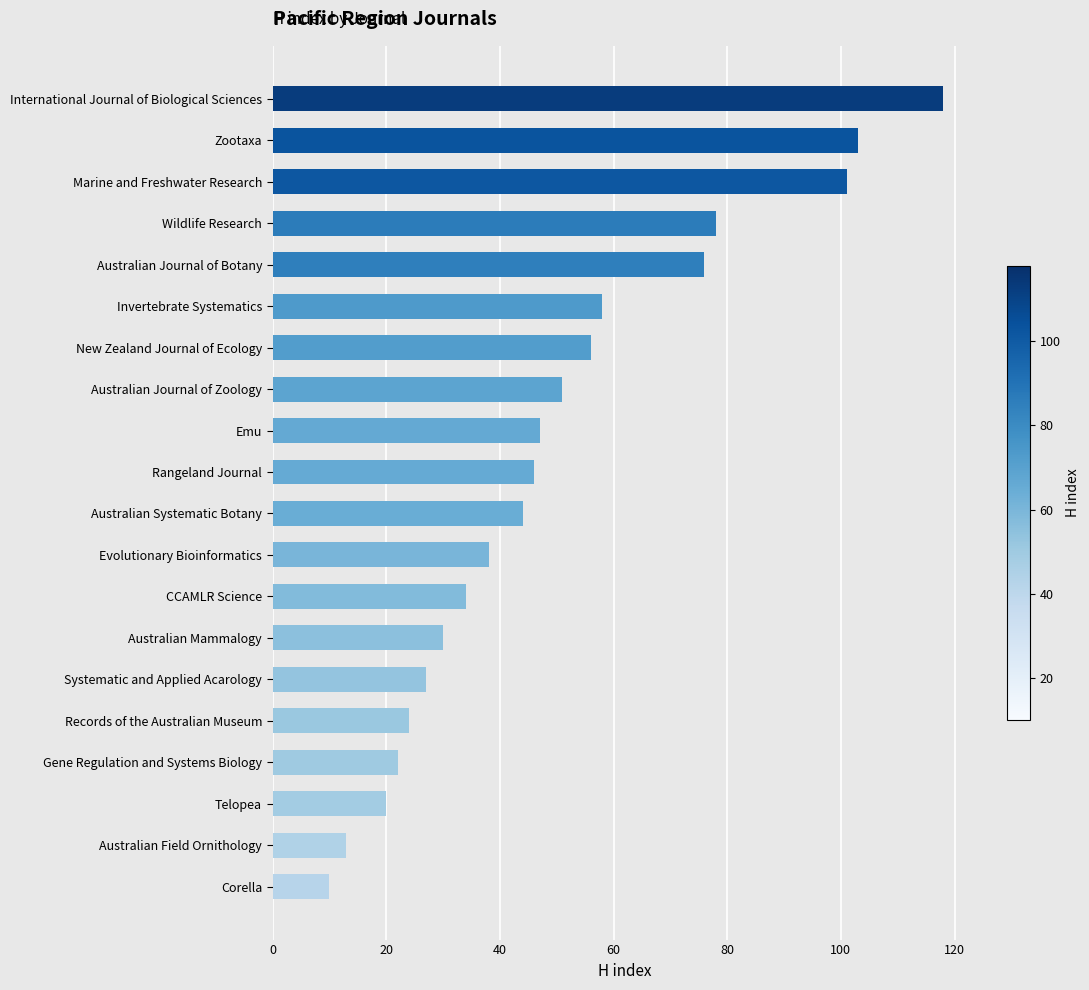

Are the bars horizontal?

Yes